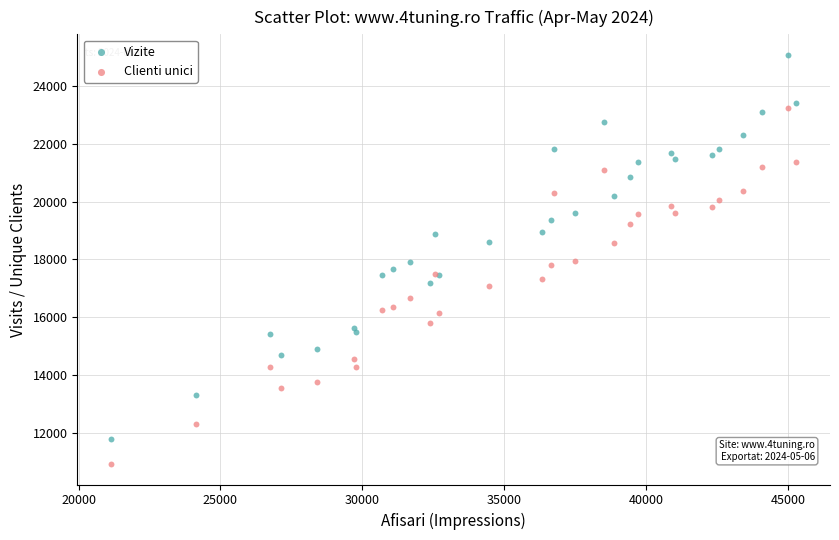

What are all the series names shown in the legend?

Vizite, Clienti unici